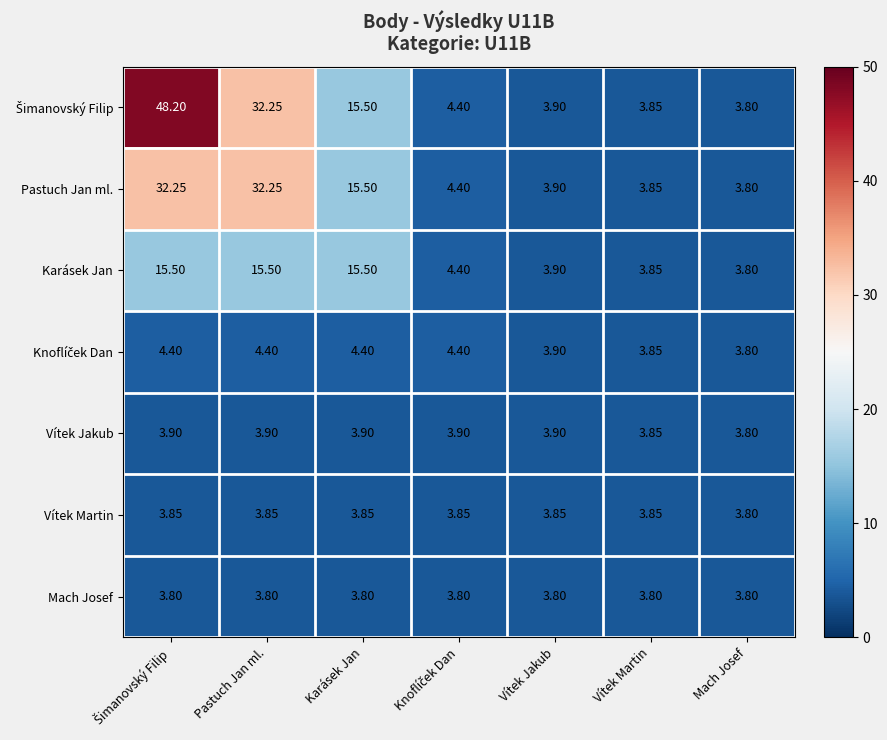

Where is Vítek Jakub nearest to the value 3?

Mach Josef